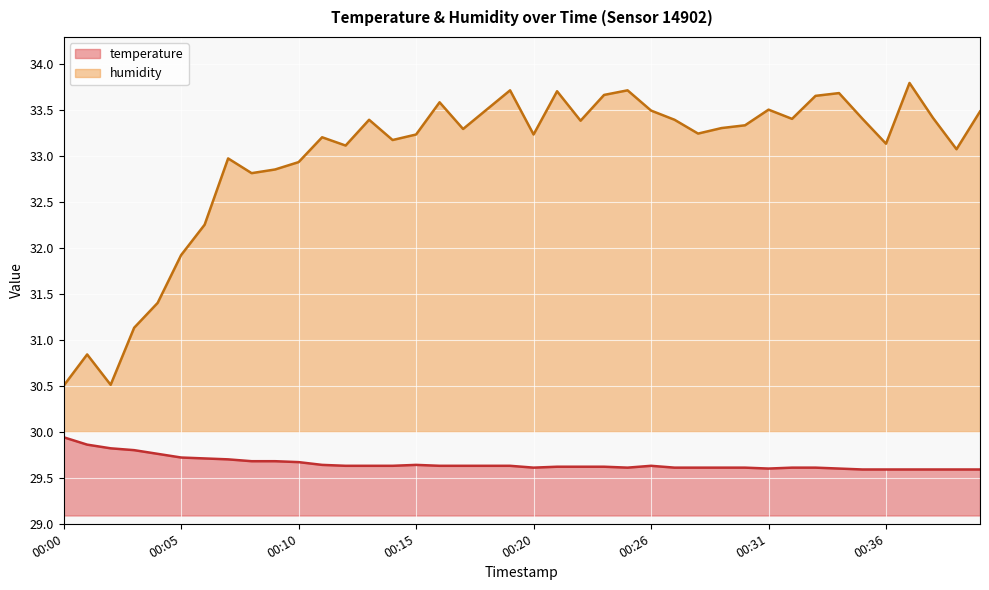

Which has a higher value, 00:37 or 00:10?

00:10